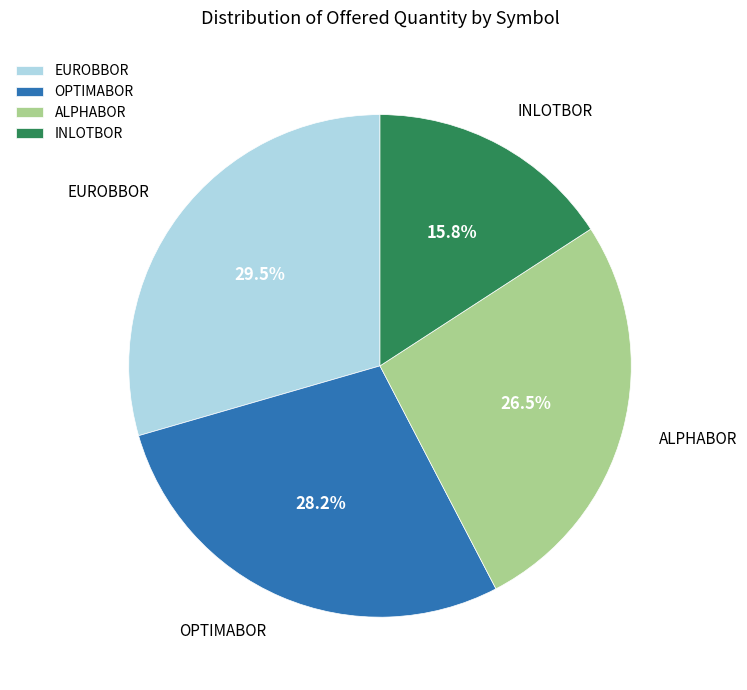

What portion of the pie excludes ALPHABOR?

73.5%